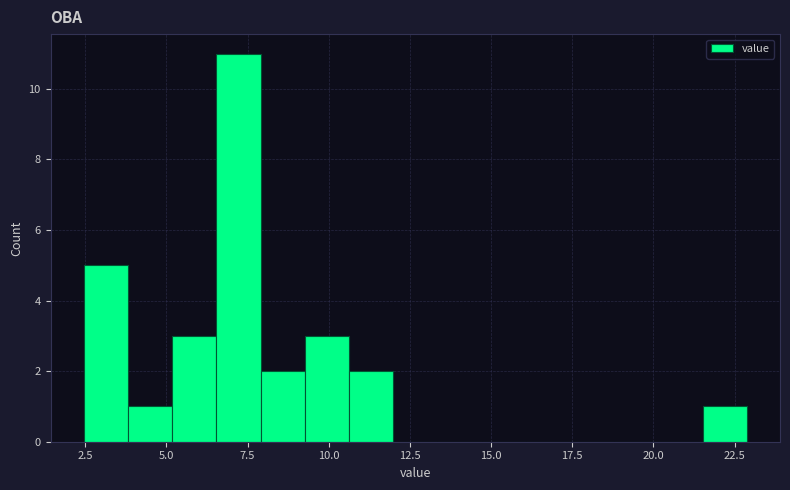

Around what value on the x-axis is the tallest bar? Give the approximate position of its centre, as read against the axis.

7.0